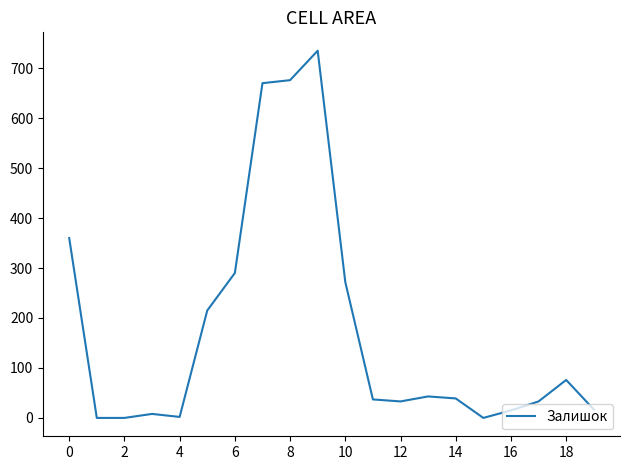

What is the difference between the maximum and minimum values?

735